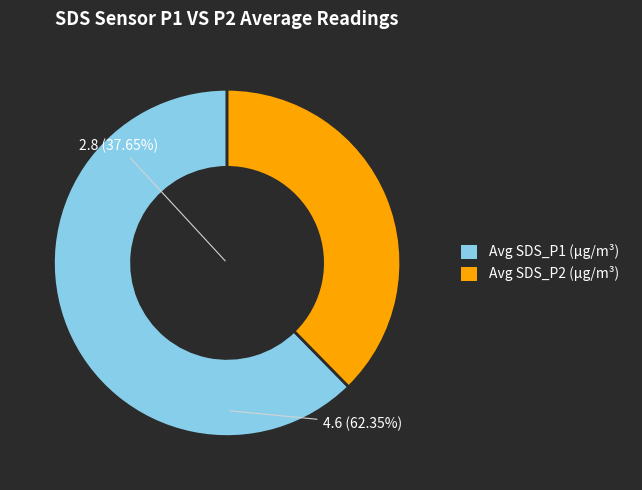

Which has a higher value, Avg SDS_P1 (µg/m³) or Avg SDS_P2 (µg/m³)?

Avg SDS_P1 (µg/m³)